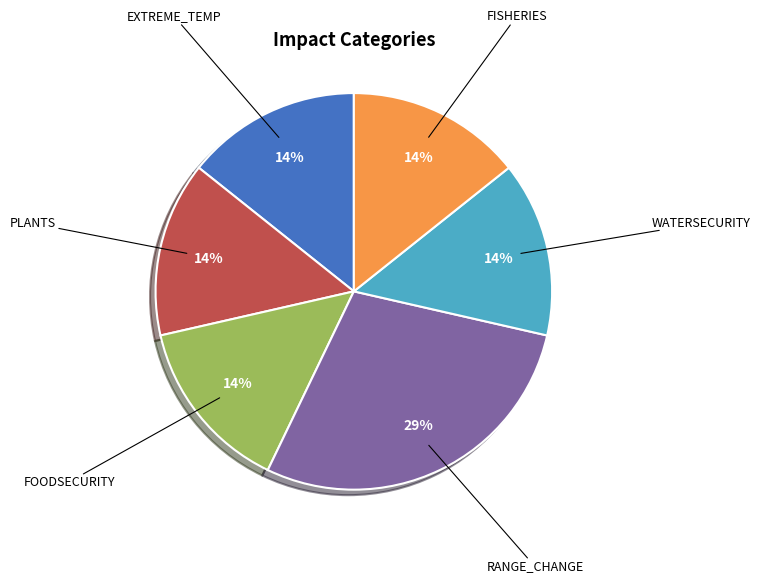

To the nearest percent, what is the average slice percentage?

17%